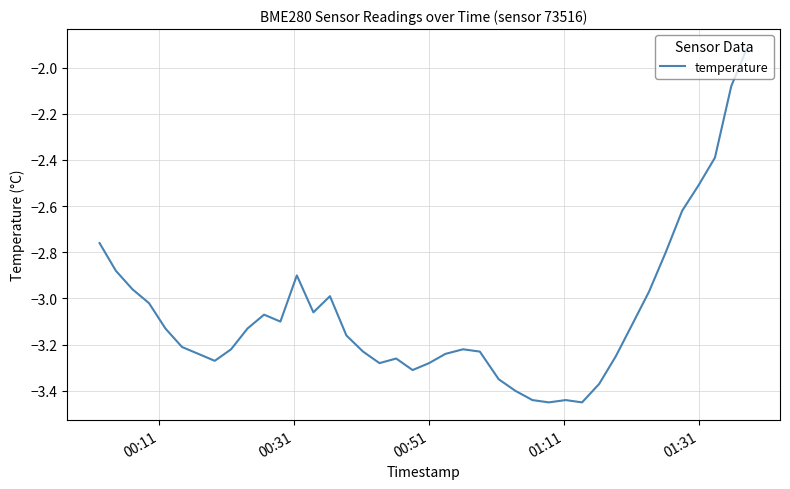

What is the difference between the maximum and minimum values?

1.5